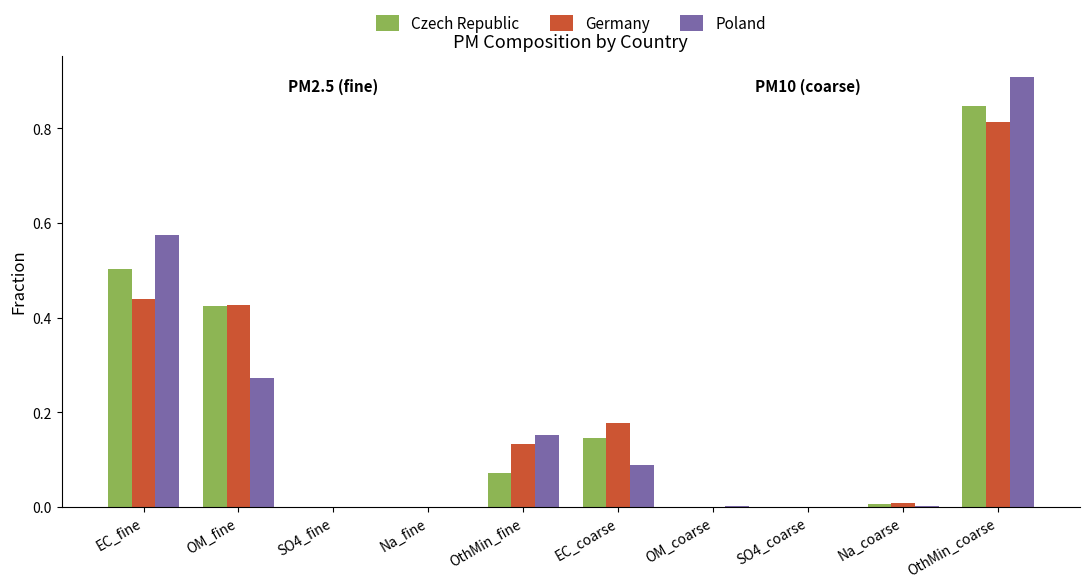

Which label corresponds to the largest value in the chart?

OthMin_coarse